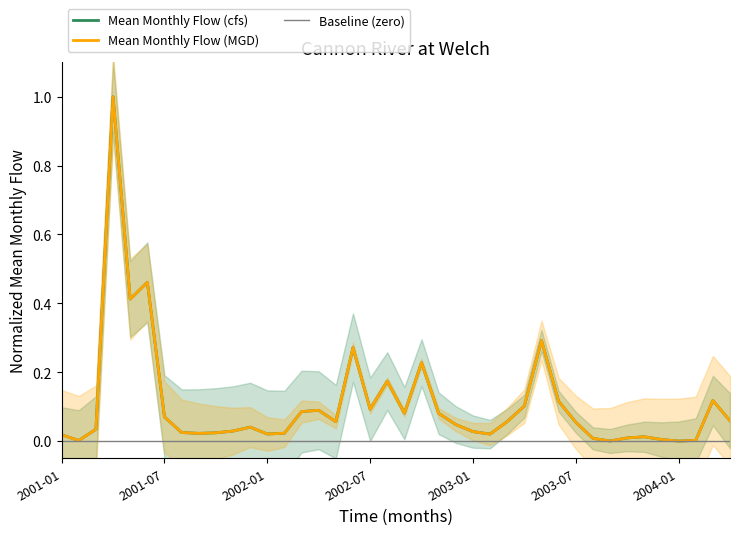

What is the sum of all Mean Monthly Flow (MGD) values?

4.3